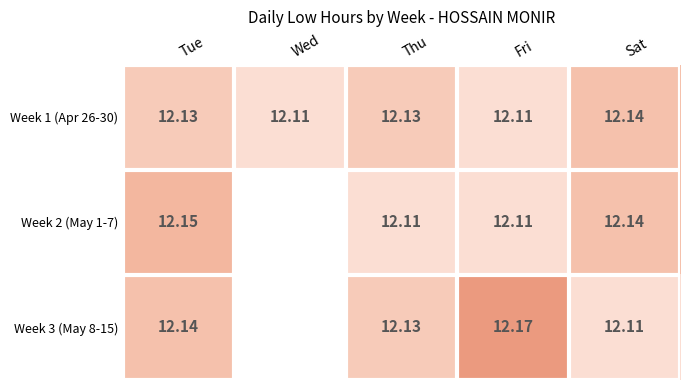

How many distinct data groups are displayed?

3